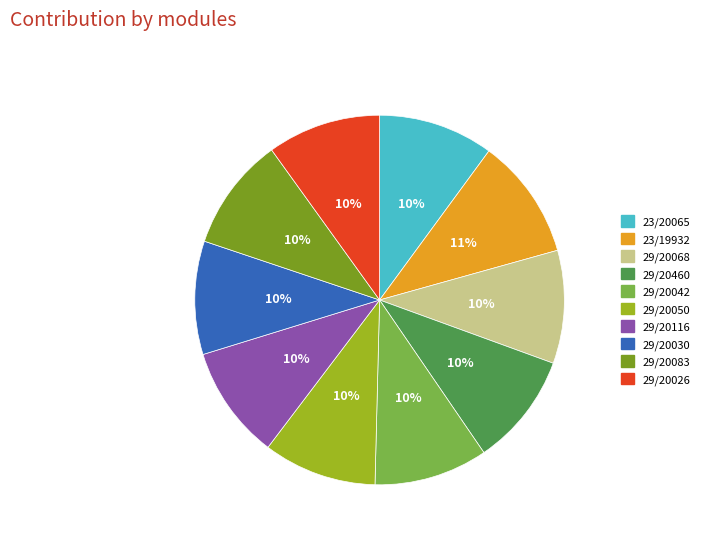

Which slice is the largest?

23/19932